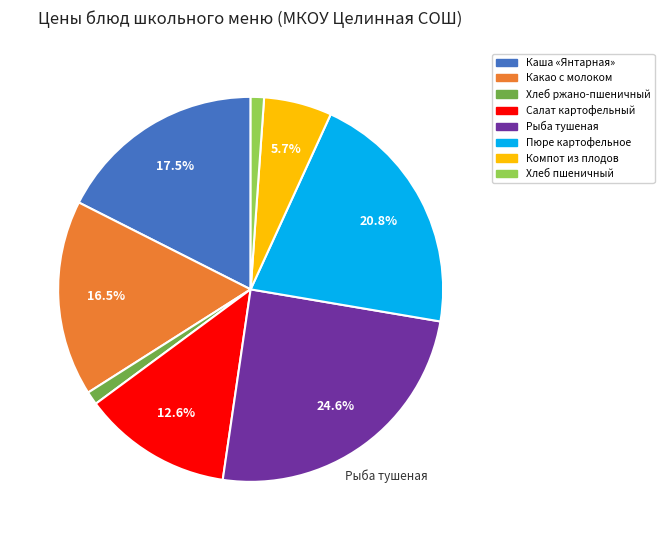

Which category has the biggest portion of the pie?

Рыба тушеная